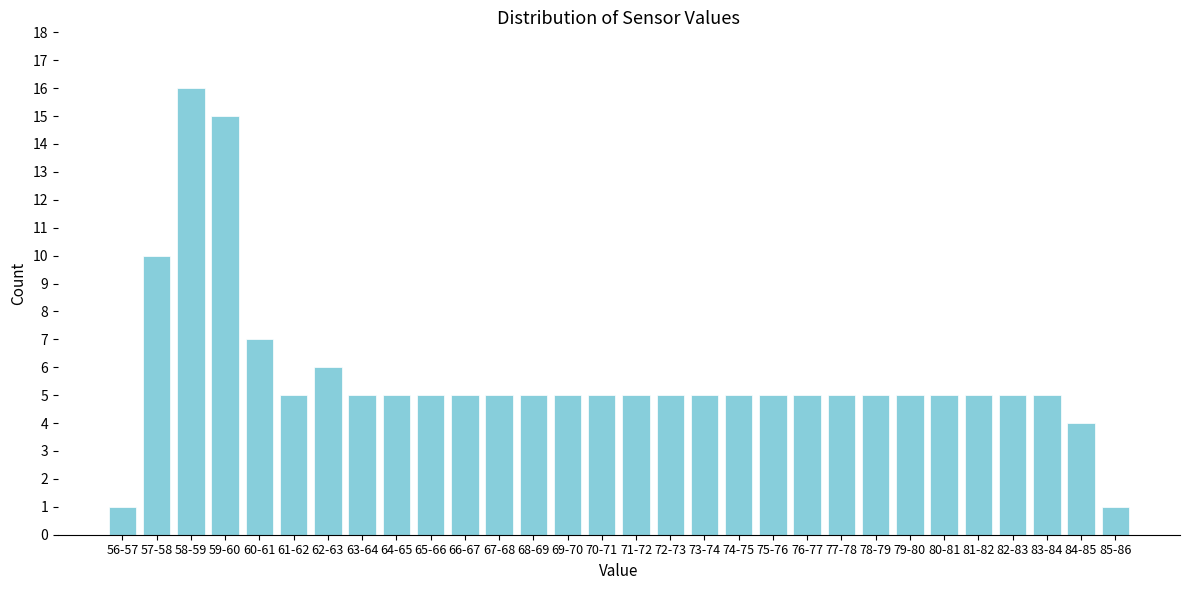

Reading left to right, what are all the values shown in this chart?

1	10	16	15	7	5	6	5	5	5	5	5	5	5	5	5	5	5	5	5	5	5	5	5	5	5	5	5	4	1